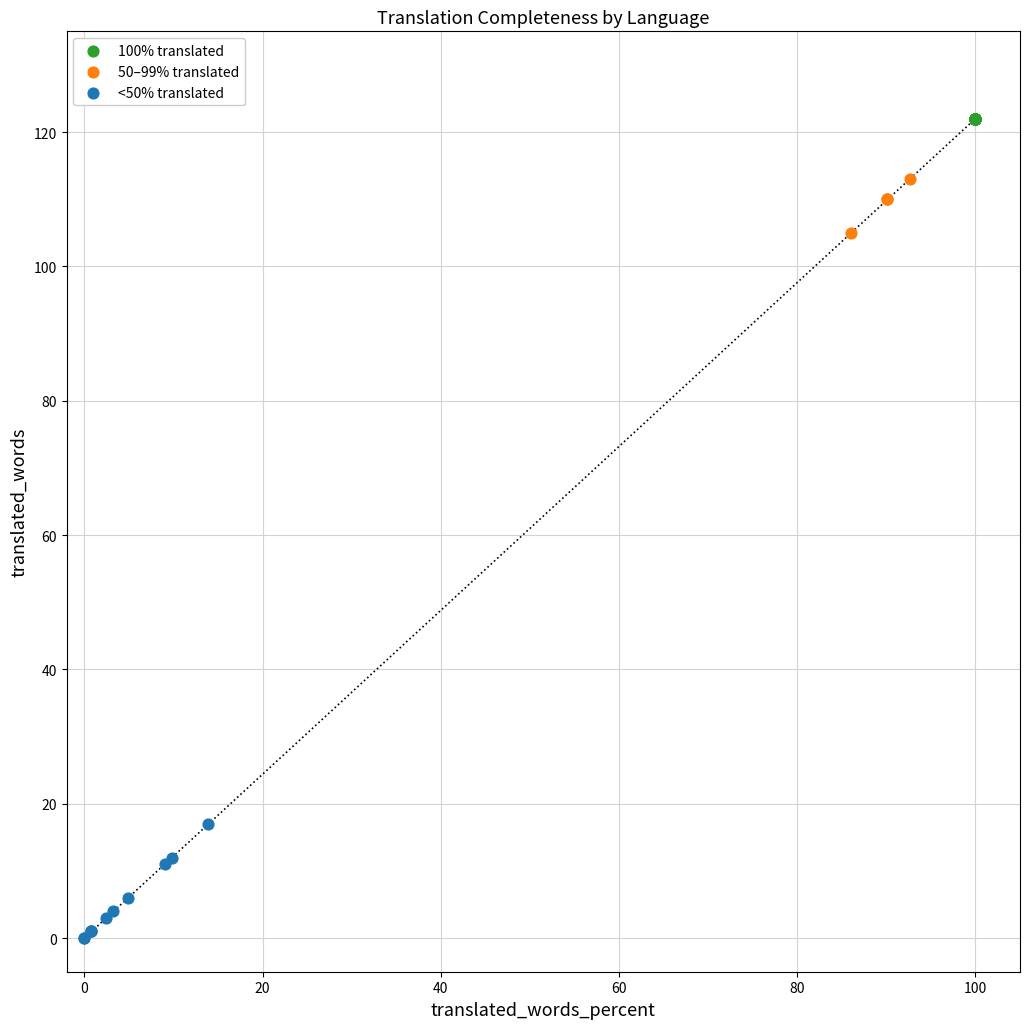

Which series reaches the maximum Y coordinate?

100% translated